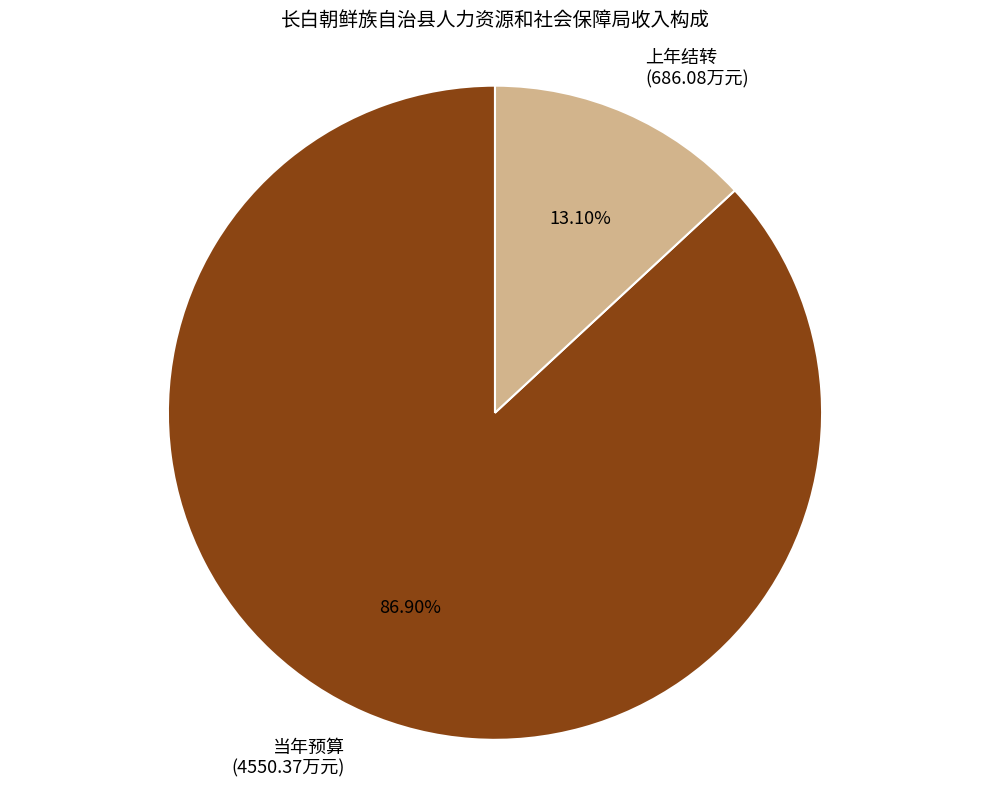

What is the largest slice in the pie chart?

当年预算